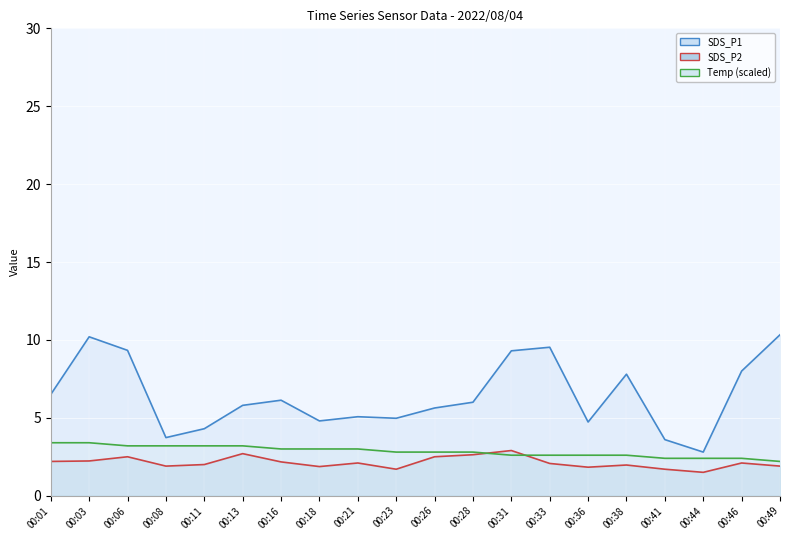

The SDS_P1 line series shows 9.7 at 00:26. True or false?

False